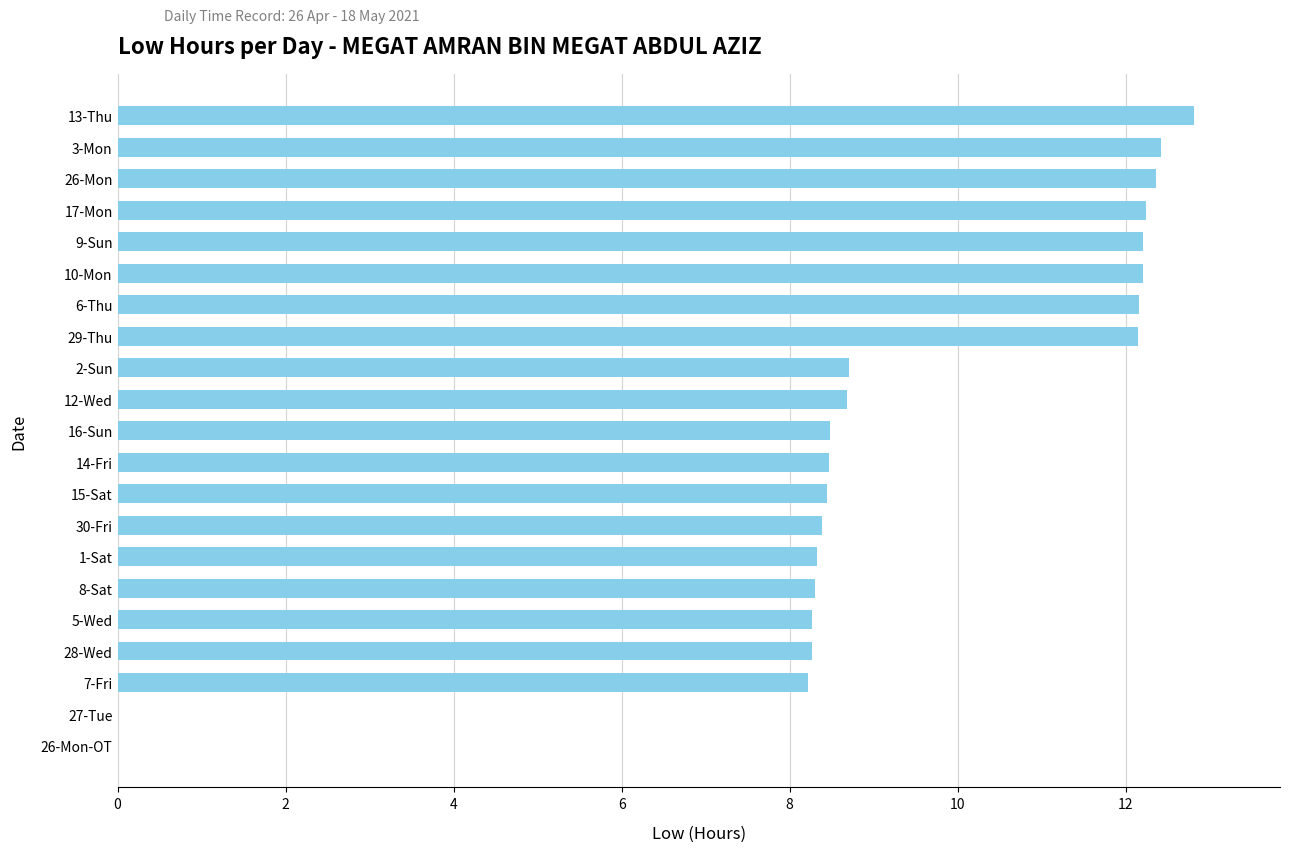

What is the greatest value displayed?

12.8